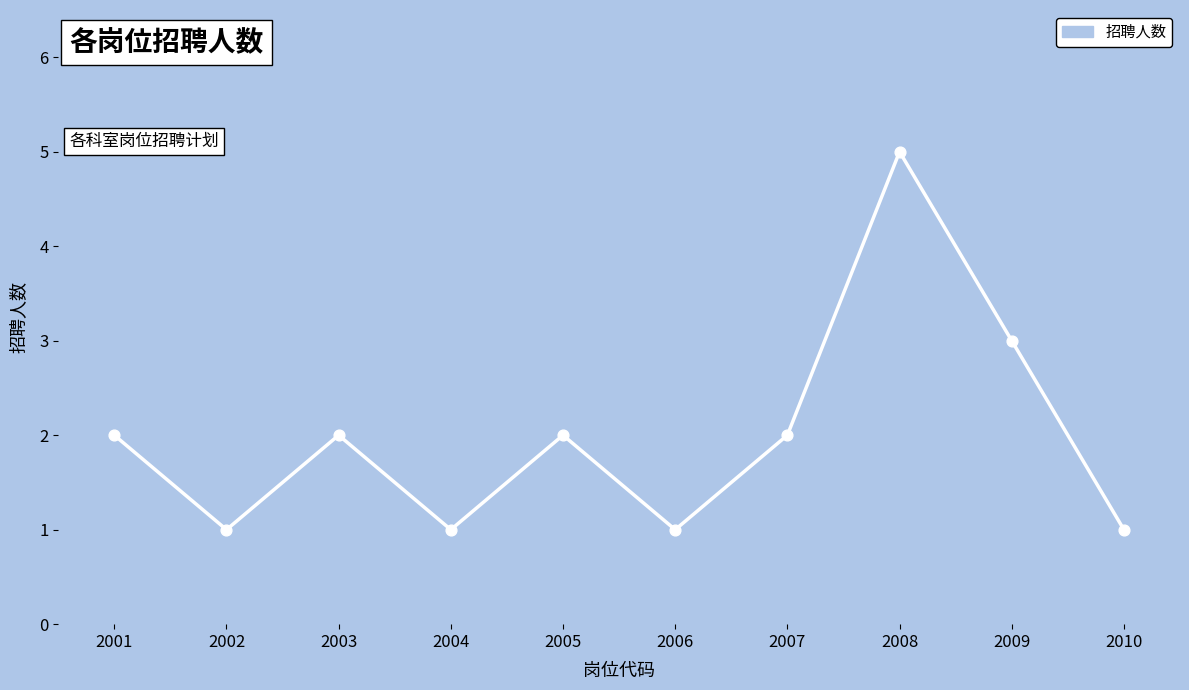

What is the ratio of the value at 2010 to the value at 2008?

0.2